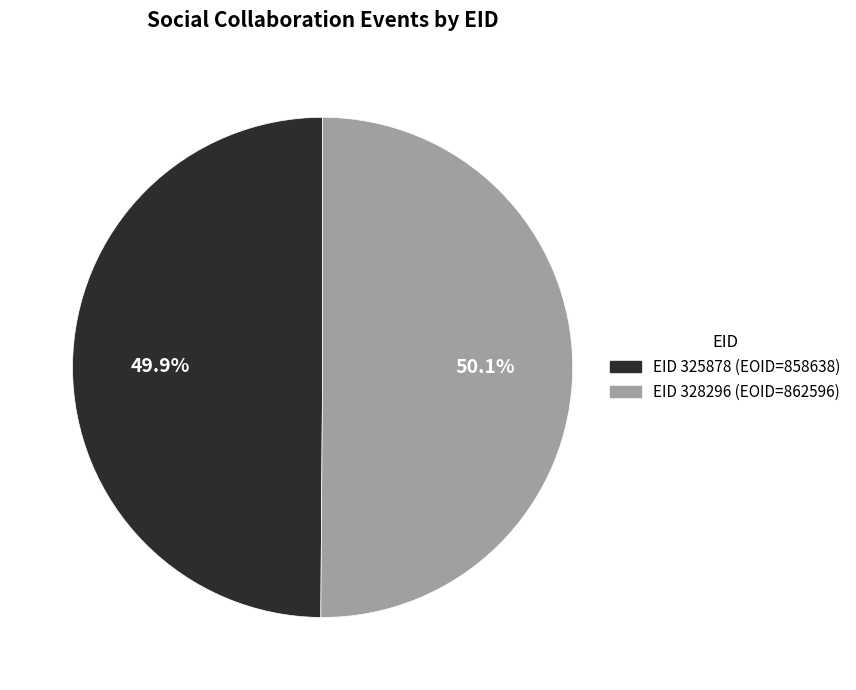

How many slices are in this pie chart?

2